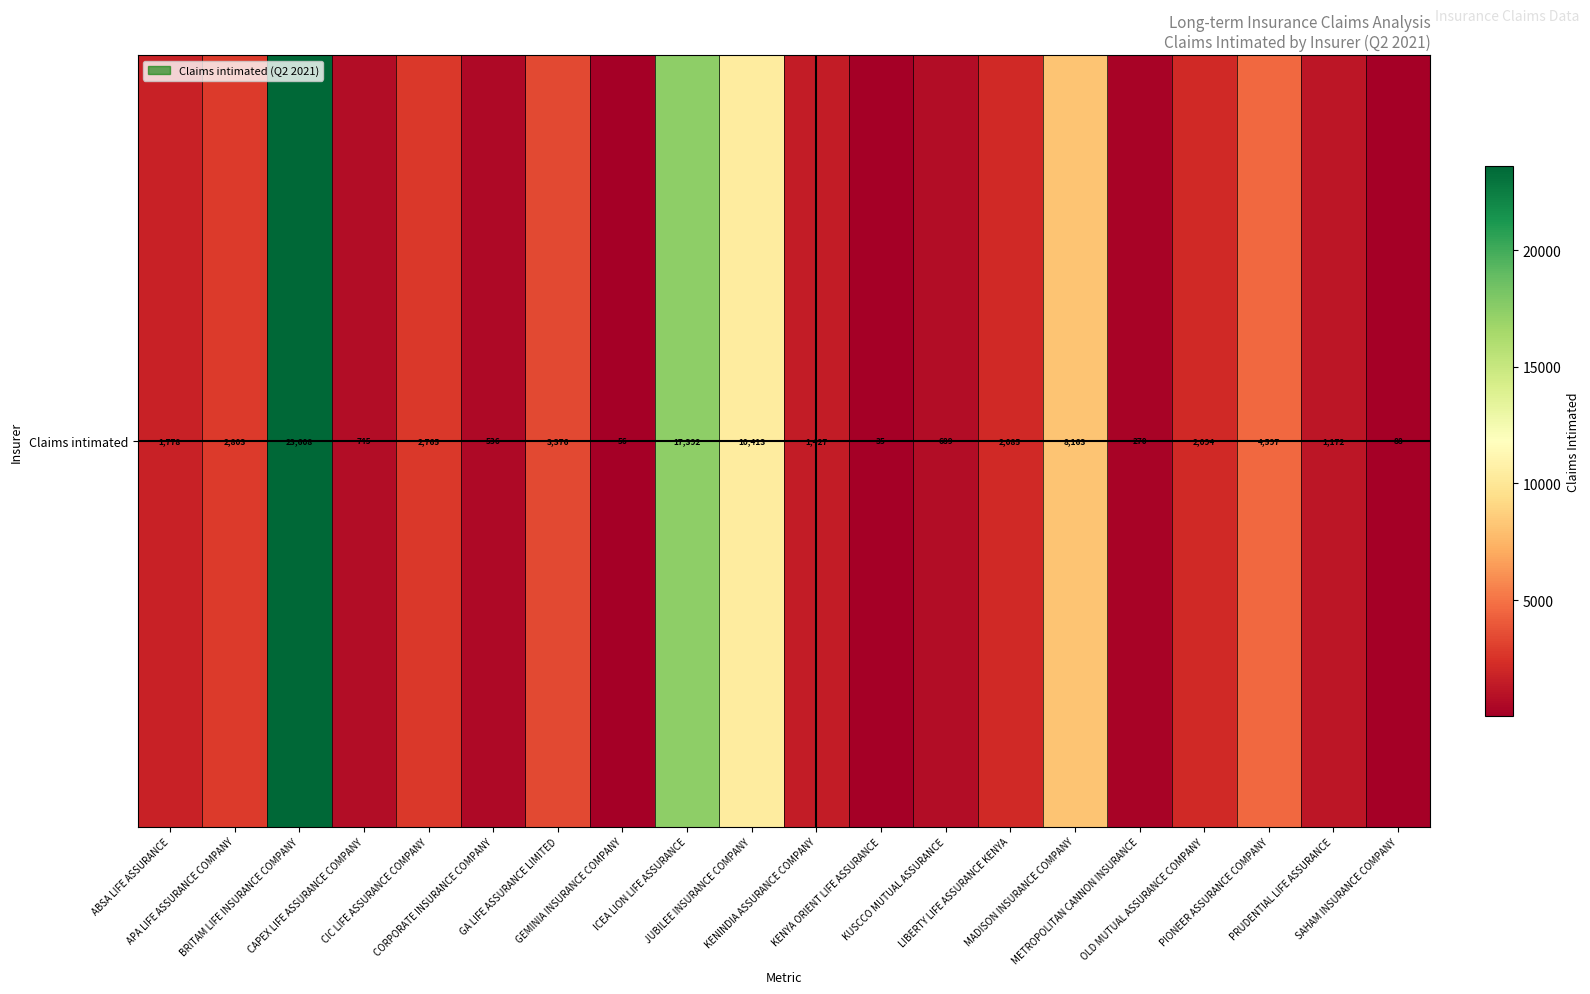

Which label corresponds to the smallest value in the chart?

KENYA ORIENT LIFE ASSURANCE